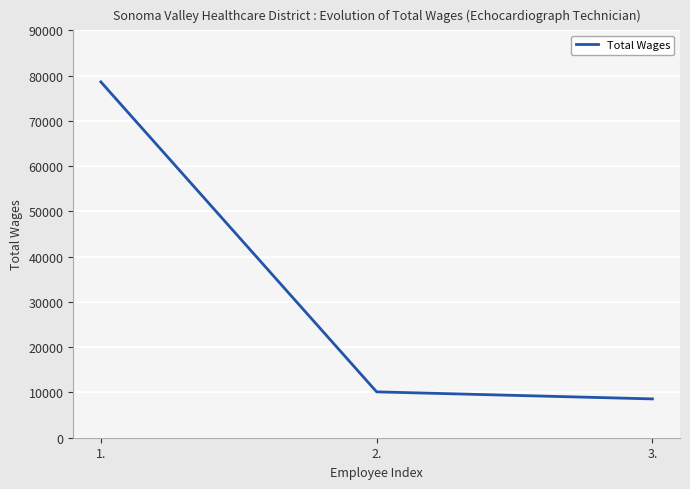

The value at 2. is 16204. True or false?

False